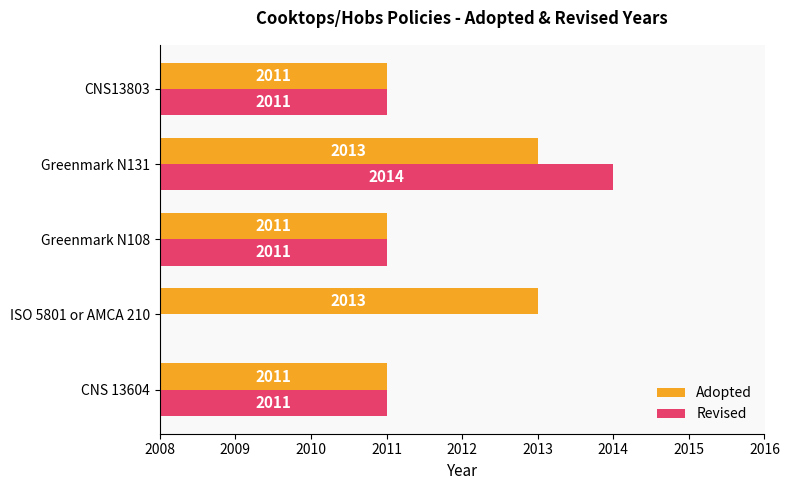

How many groups of bars are there?

5